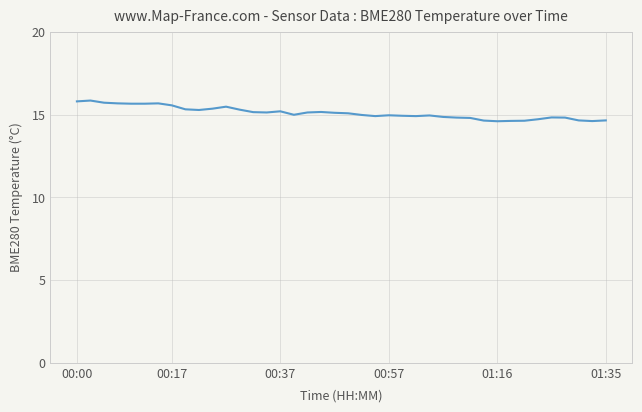

What is the minimum value shown in the chart?

14.6